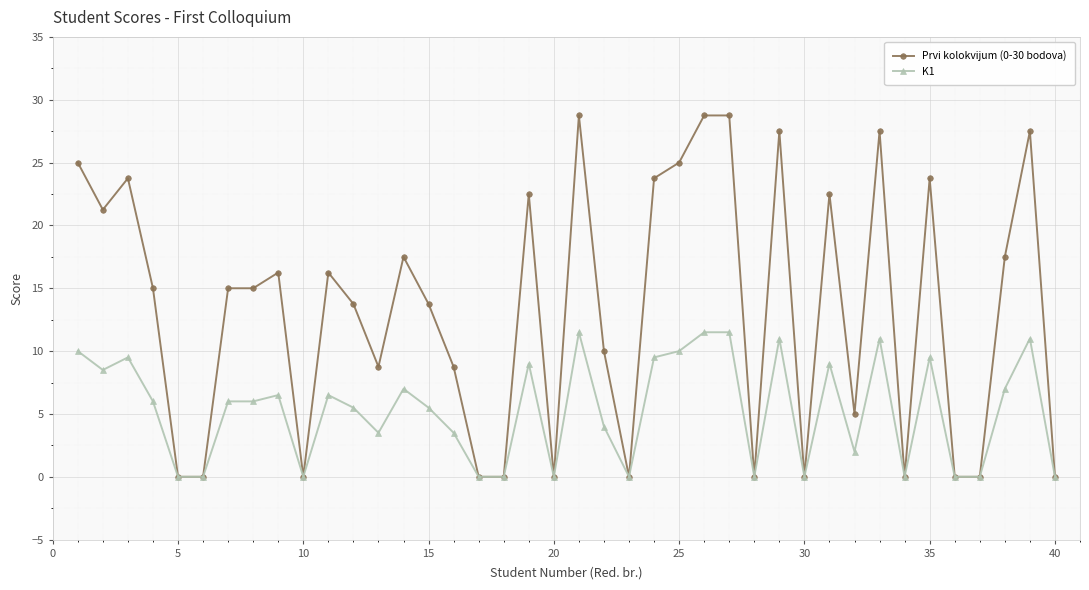

What is the maximum value shown in the chart?

28.8